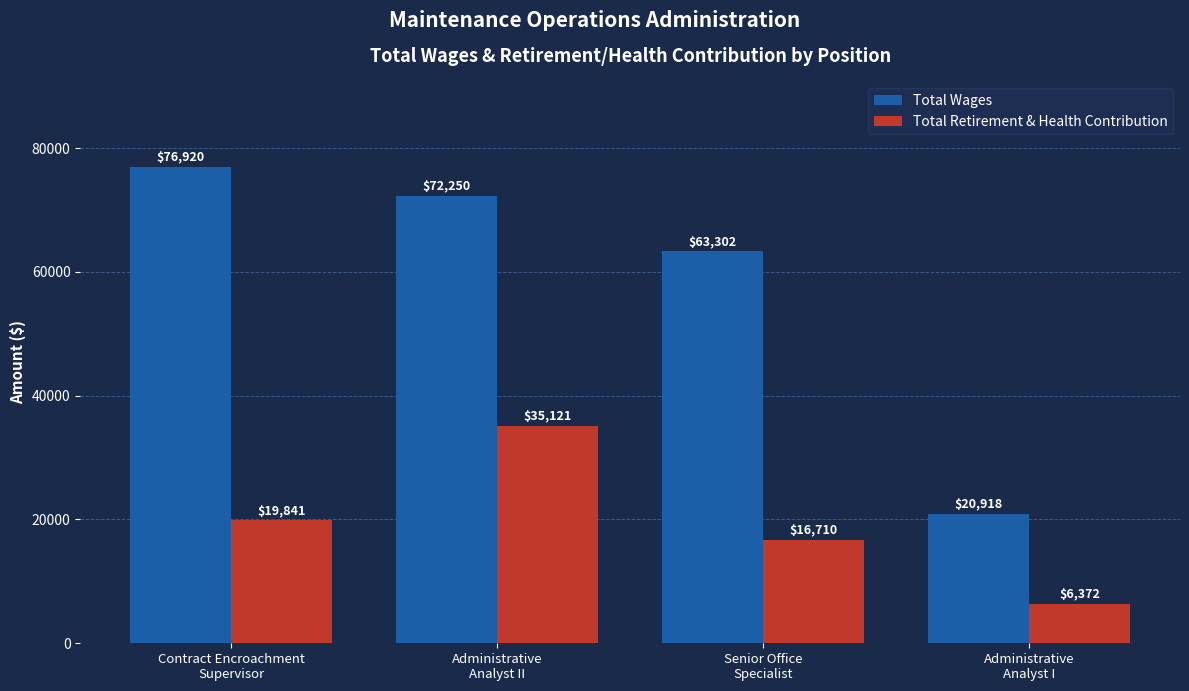

At which category does the chart reach its minimum across all series?

Administrative
Analyst I